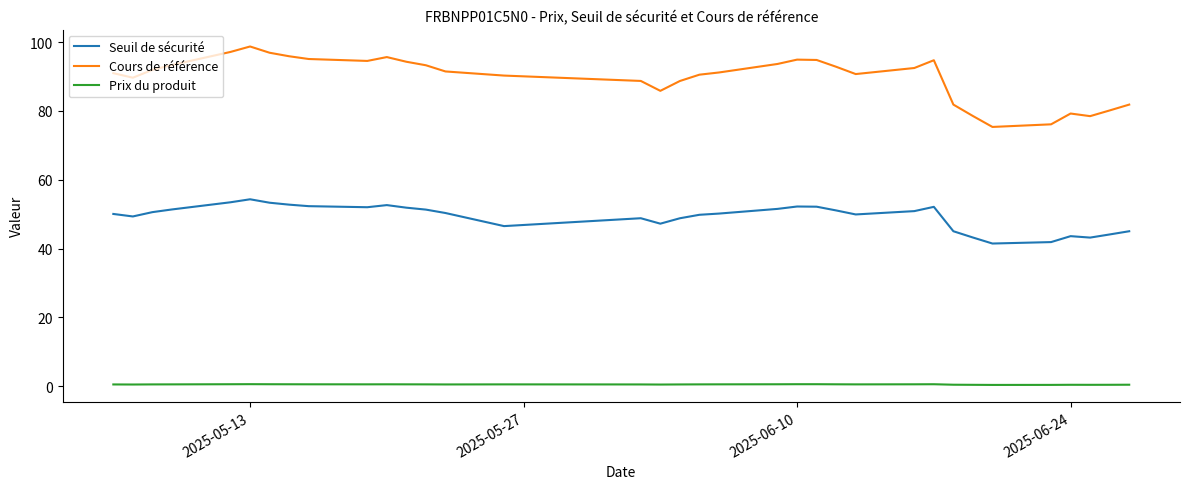

True or false: Seuil de sécurité and Prix du produit cross at least once.

False